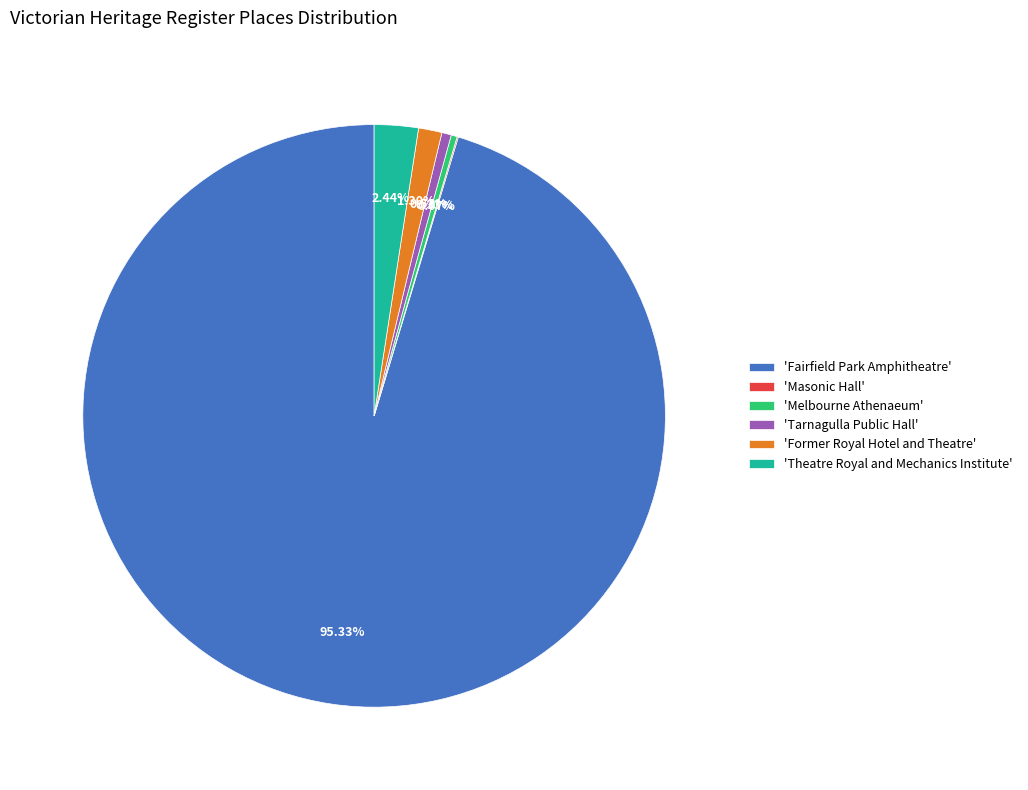

Between 'Melbourne Athenaeum' and 'Theatre Royal and Mechanics Institute', which is larger?

'Theatre Royal and Mechanics Institute'